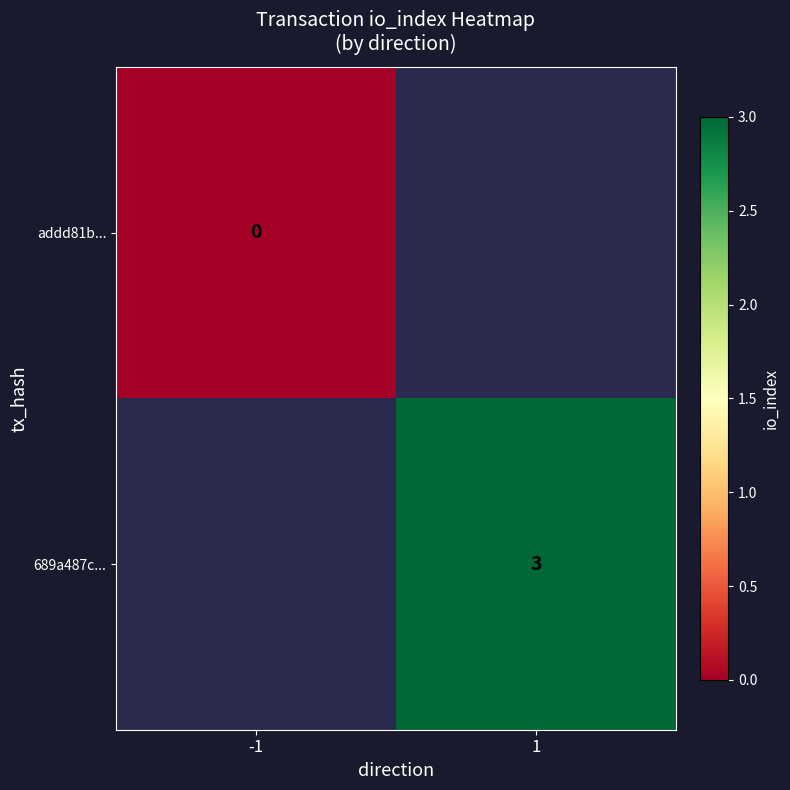

The 689a487c... series shows 3 at 1. True or false?

True